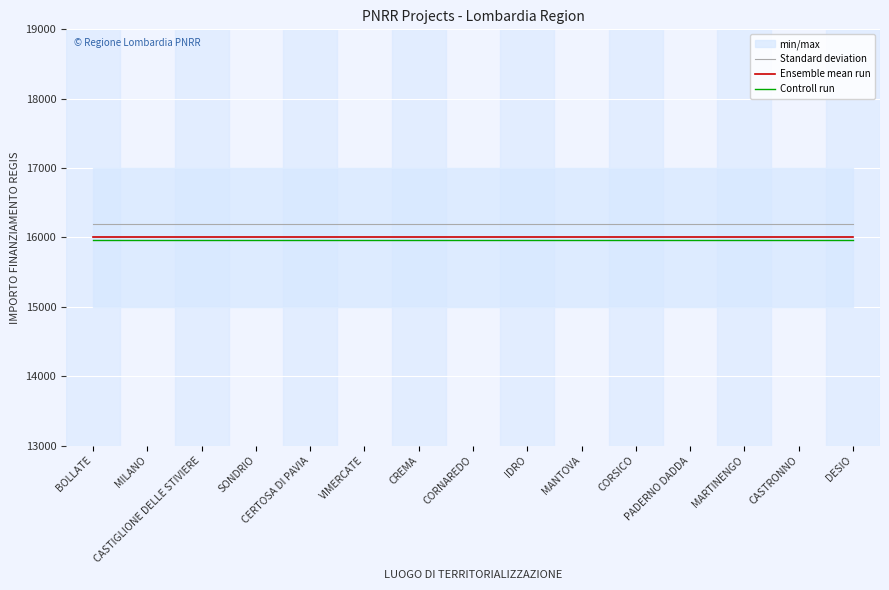

What is the value of the Standard deviation point at the 6th from the left?

16200